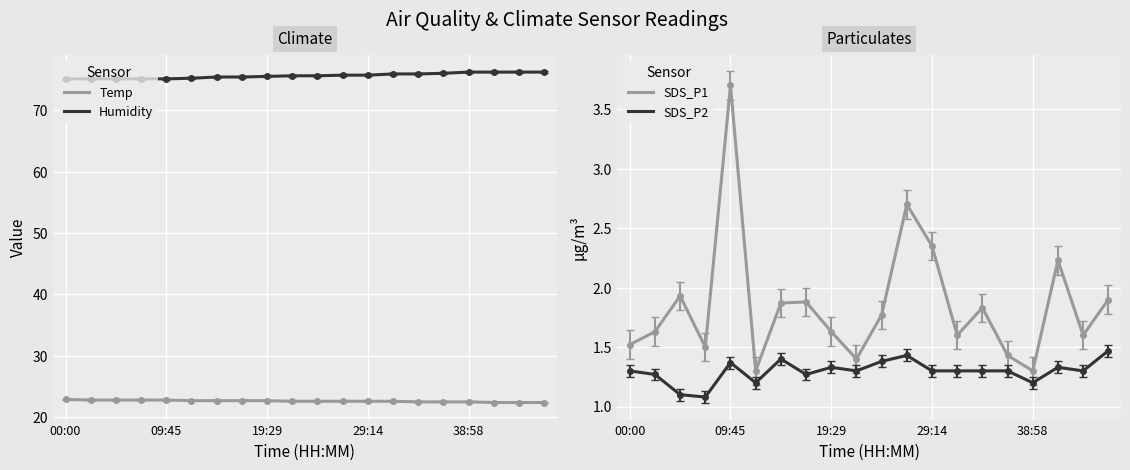

True or false: Temp and Humidity intersect in this chart.

False